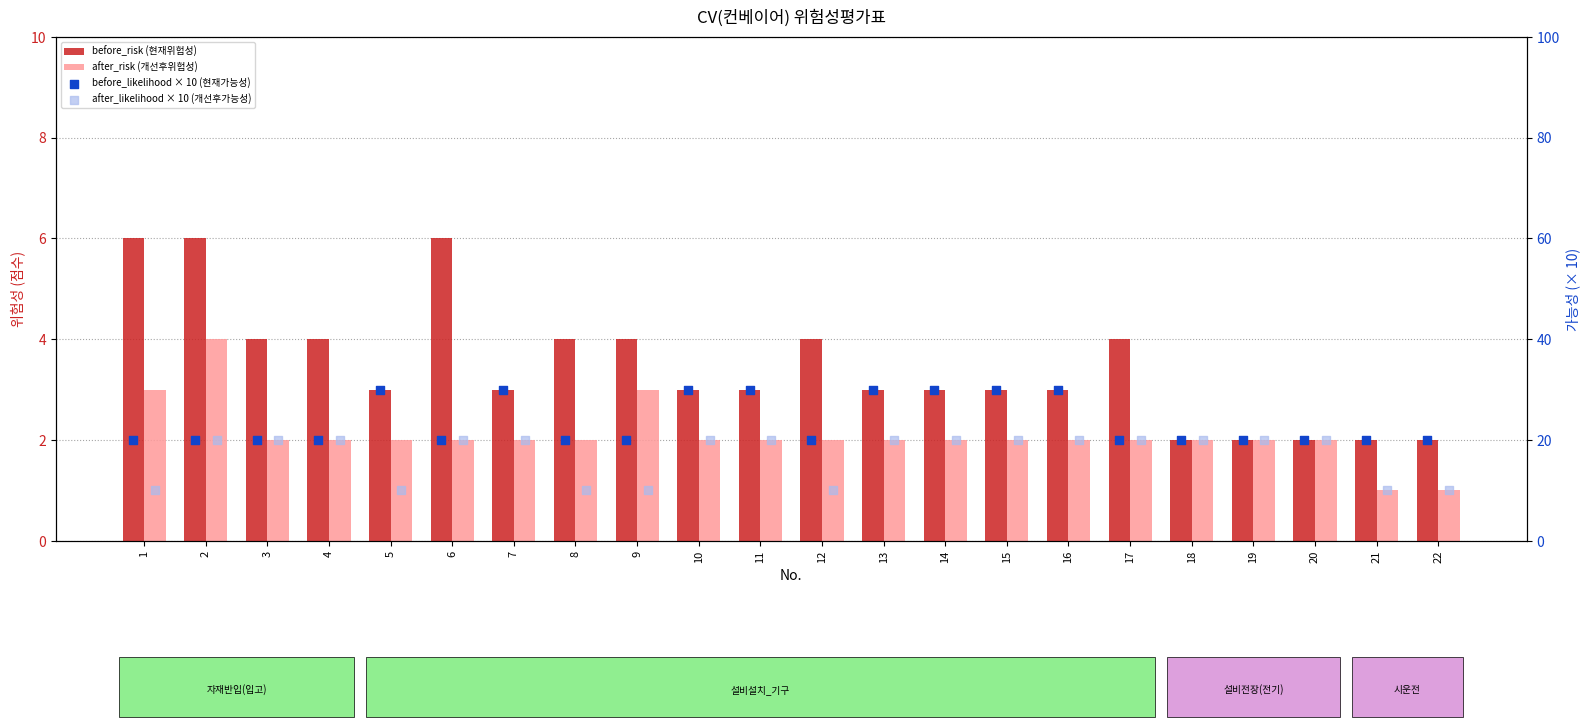

What is the total value across all series at 12?

36